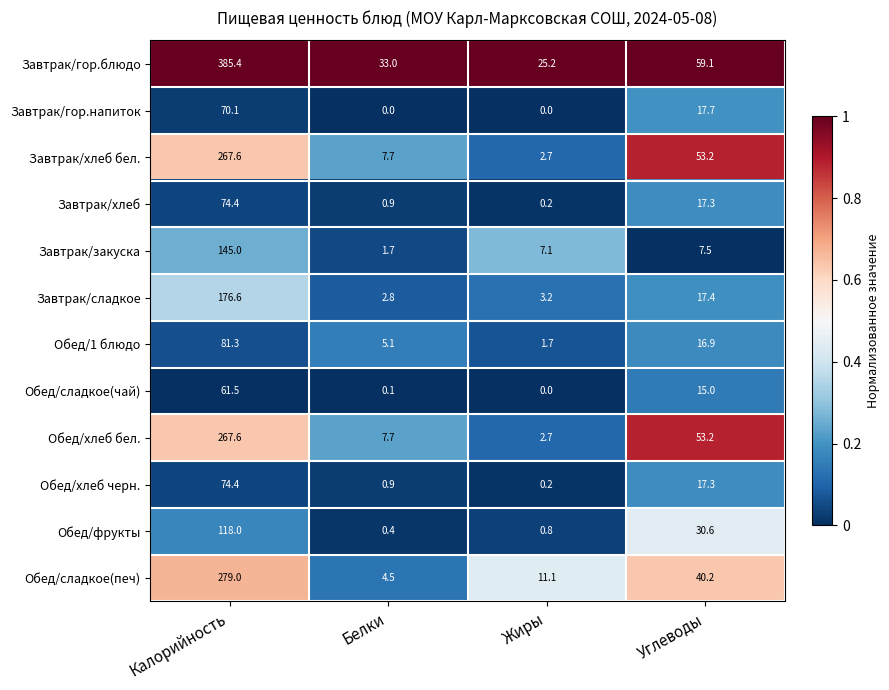

What is the sum of the Обед/хлеб черн. values at Белки and Калорийность?

75.3